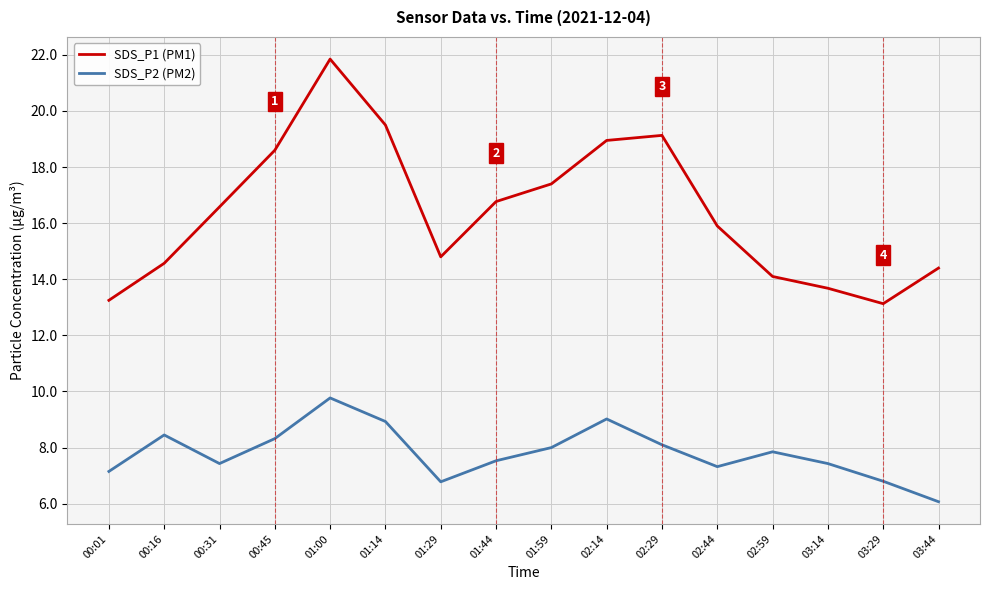

What is the spread (max minus min) of values at 01:29?

8.0